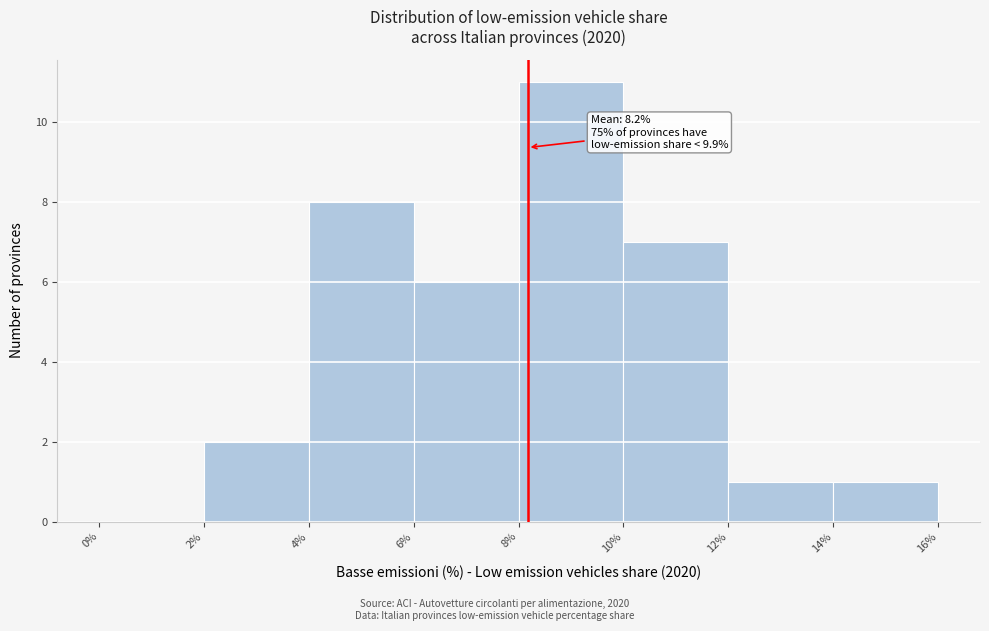

Which range on the x-axis has the tallest bar?

8% to 10%